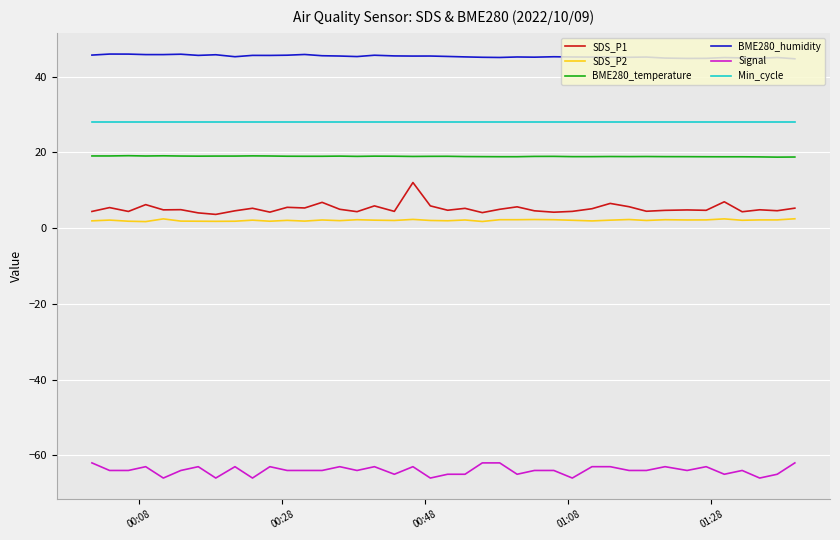

List the series in order of their peak value, highest first.

BME280_humidity, Min_cycle, BME280_temperature, SDS_P1, SDS_P2, Signal